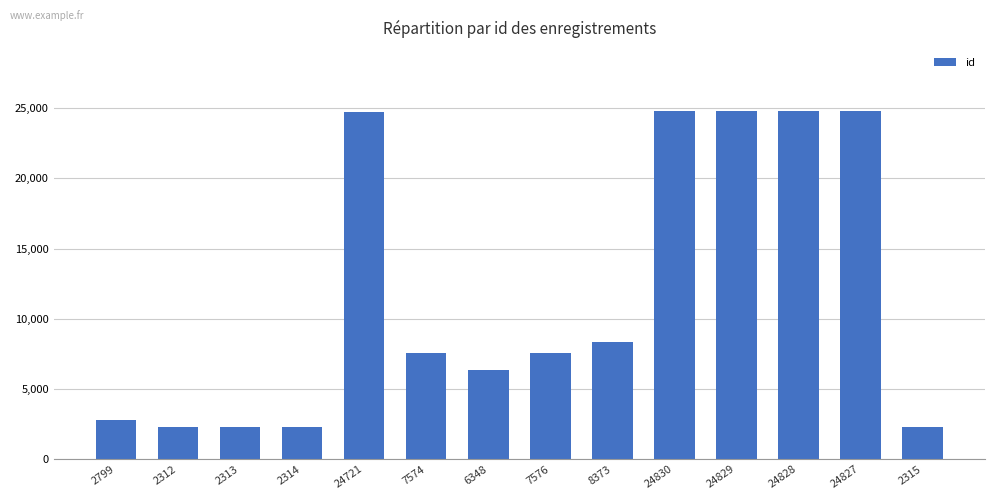

What is the ratio of the value at 24830 to the value at 2313?

10.7